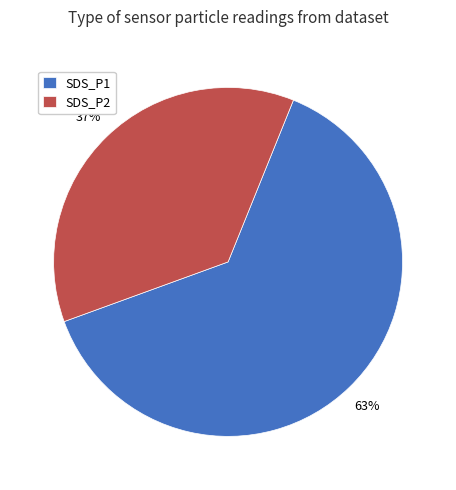

Does any single category account for the majority?

Yes